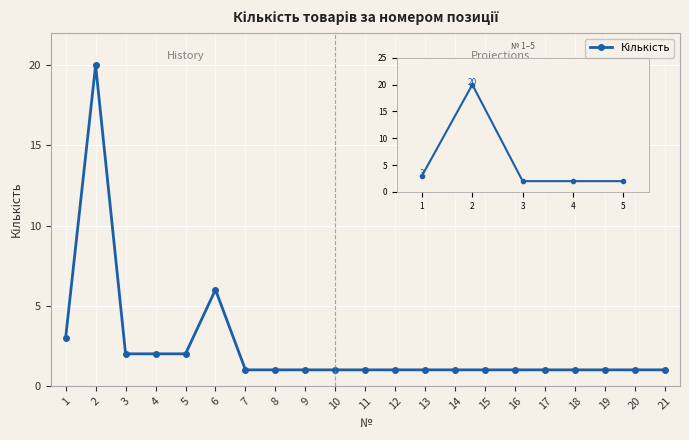

Reading right to left, what are all the values shown in this chart?

1	1	1	1	1	1	1	1	1	1	1	1	1	1	1	6	2	2	2	20	3